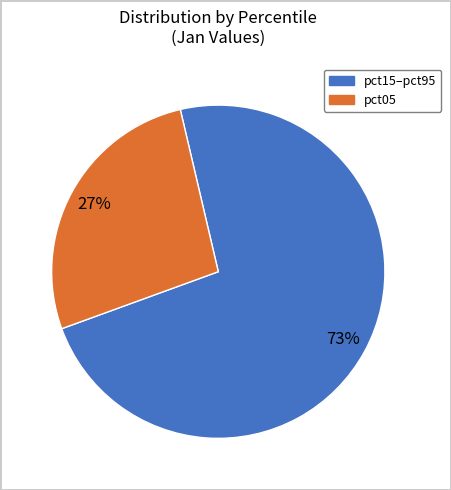

Does any single category account for the majority?

Yes